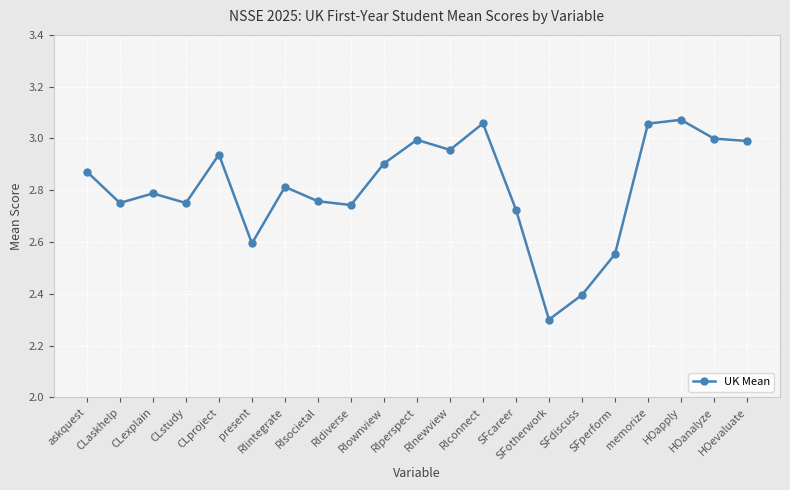

What is the difference between the second highest and second lowest values?

0.7